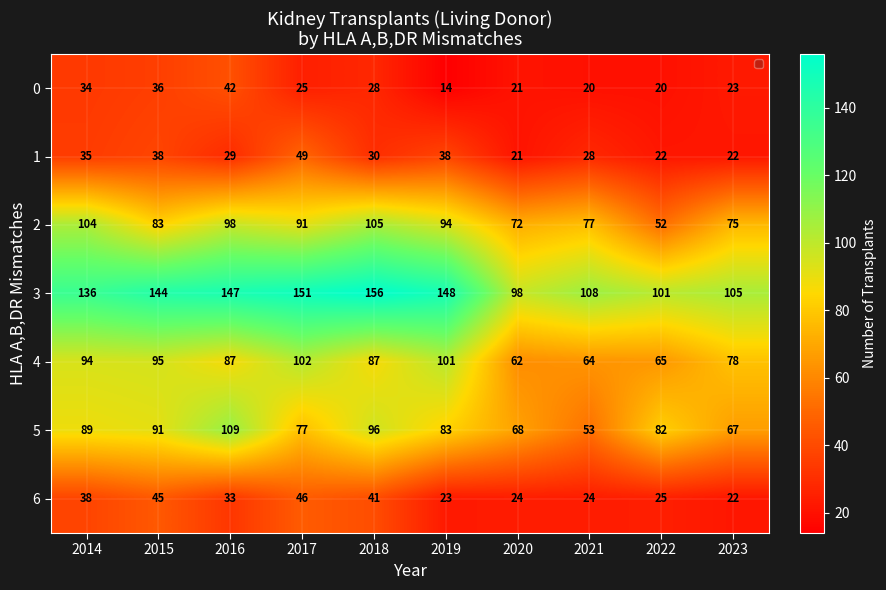

What is the sum of all 4 values?

835